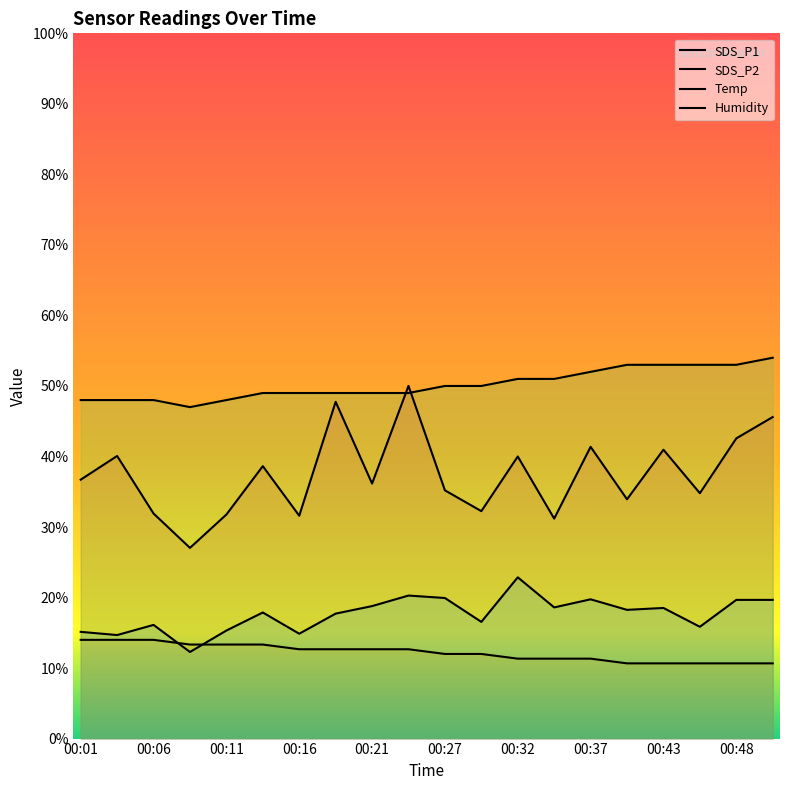

What is the maximum value shown in the chart?

54.0